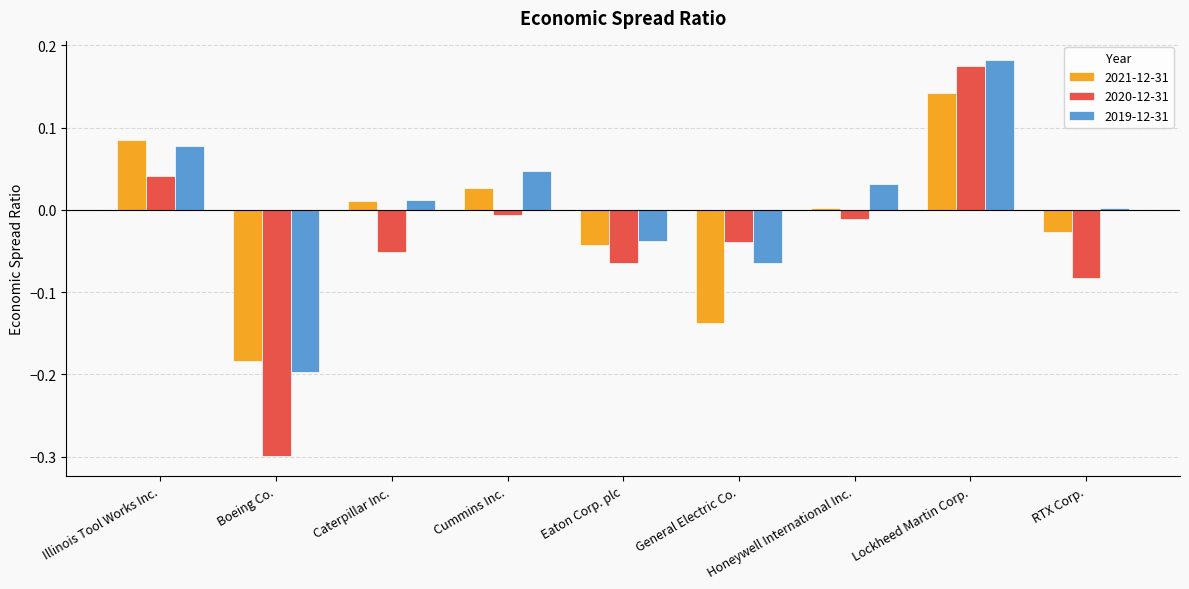

At which label is 2019-12-31 closest to 0?

RTX Corp.